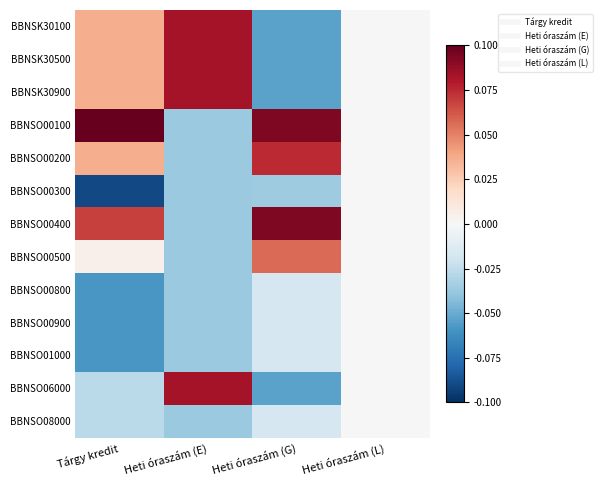

Reading right to left, extract all data points from this chart.

BBNSK30100: Heti óraszám (L)=0.0	Heti óraszám (G)=-0.1	Heti óraszám (E)=0.1	Tárgy kredit=0.0
BBNSK30500: Heti óraszám (L)=0.0	Heti óraszám (G)=-0.1	Heti óraszám (E)=0.1	Tárgy kredit=0.0
BBNSK30900: Heti óraszám (L)=0.0	Heti óraszám (G)=-0.1	Heti óraszám (E)=0.1	Tárgy kredit=0.0
BBNSO00100: Heti óraszám (L)=0.0	Heti óraszám (G)=0.1	Heti óraszám (E)=-0.0	Tárgy kredit=0.1
BBNSO00200: Heti óraszám (L)=0.0	Heti óraszám (G)=0.1	Heti óraszám (E)=-0.0	Tárgy kredit=0.0
BBNSO00300: Heti óraszám (L)=0.0	Heti óraszám (G)=-0.0	Heti óraszám (E)=-0.0	Tárgy kredit=-0.1
BBNSO00400: Heti óraszám (L)=0.0	Heti óraszám (G)=0.1	Heti óraszám (E)=-0.0	Tárgy kredit=0.1
BBNSO00500: Heti óraszám (L)=0.0	Heti óraszám (G)=0.1	Heti óraszám (E)=-0.0	Tárgy kredit=0.0
BBNSO00800: Heti óraszám (L)=0.0	Heti óraszám (G)=-0.0	Heti óraszám (E)=-0.0	Tárgy kredit=-0.1
BBNSO00900: Heti óraszám (L)=0.0	Heti óraszám (G)=-0.0	Heti óraszám (E)=-0.0	Tárgy kredit=-0.1
BBNSO01000: Heti óraszám (L)=0.0	Heti óraszám (G)=-0.0	Heti óraszám (E)=-0.0	Tárgy kredit=-0.1
BBNSO06000: Heti óraszám (L)=0.0	Heti óraszám (G)=-0.1	Heti óraszám (E)=0.1	Tárgy kredit=-0.0
BBNSO08000: Heti óraszám (L)=0.0	Heti óraszám (G)=-0.0	Heti óraszám (E)=-0.0	Tárgy kredit=-0.0